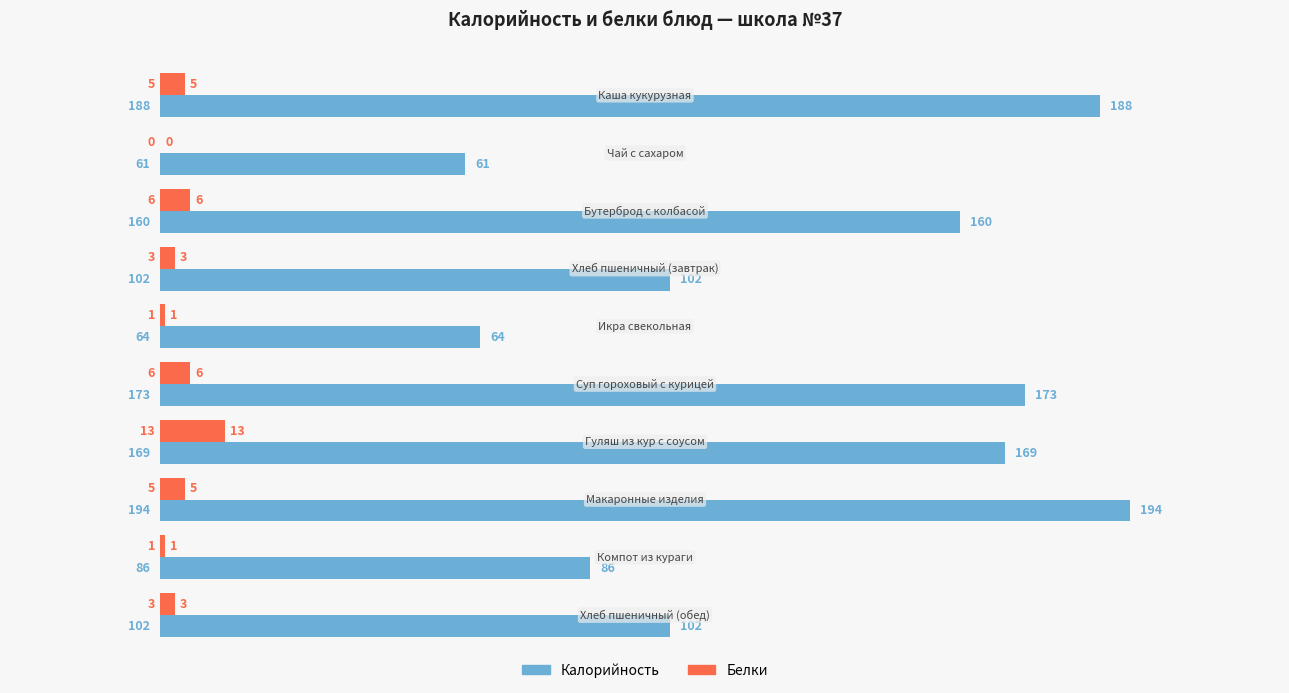

How many data points does each series have?

10